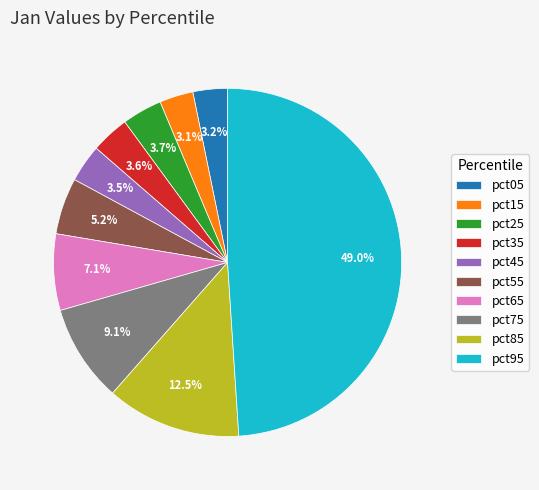

Count the number of slices in the pie.

10